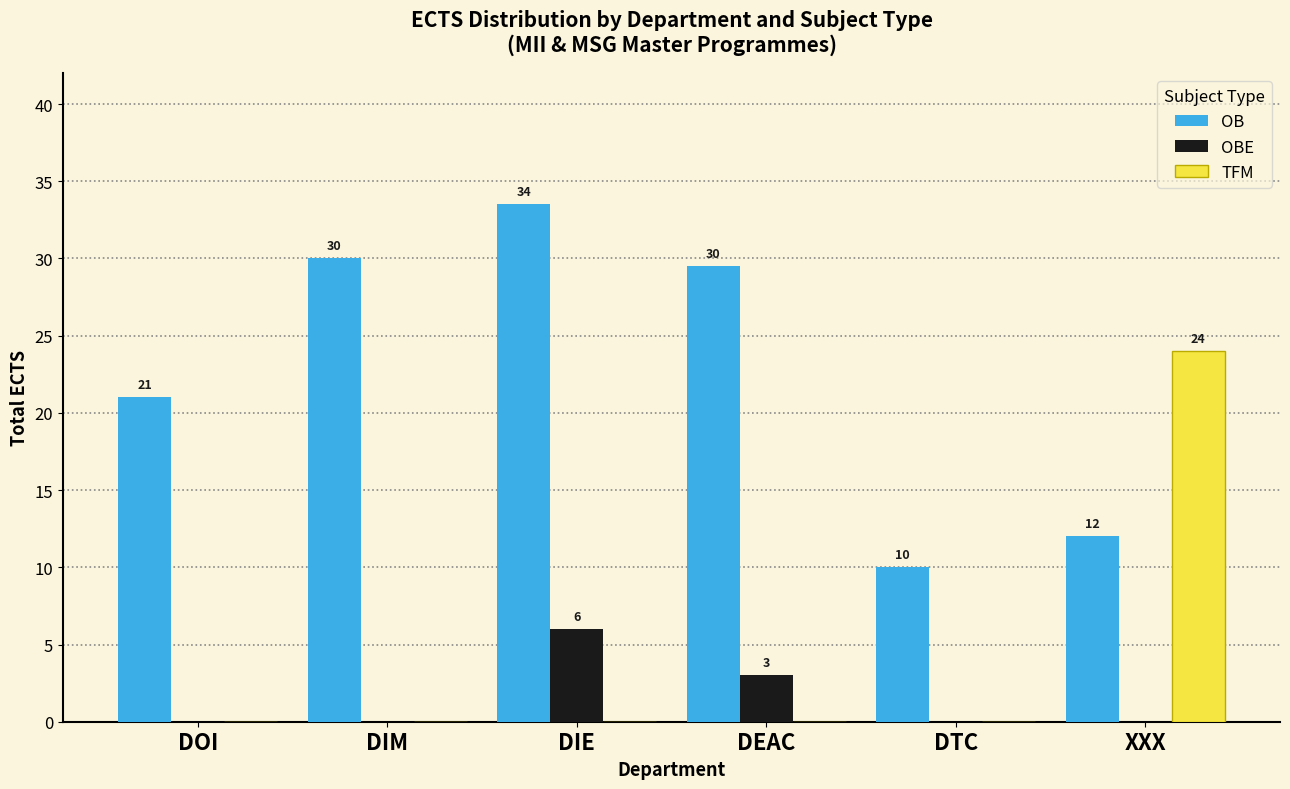

What is the difference between the OB values at DEAC and DOI?

8.5